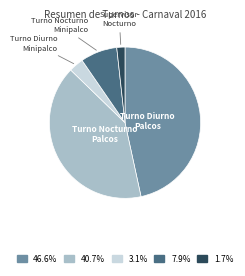

Is there any slice that represents more than half of the pie?

No